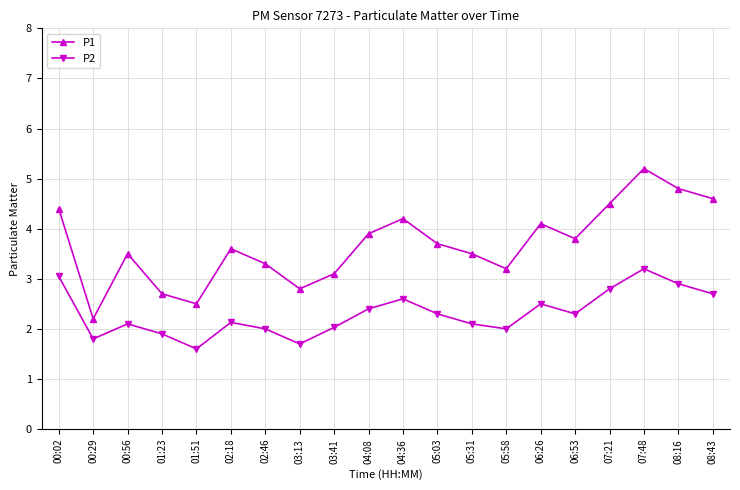

What is the total value across all series at 01:23?

4.6